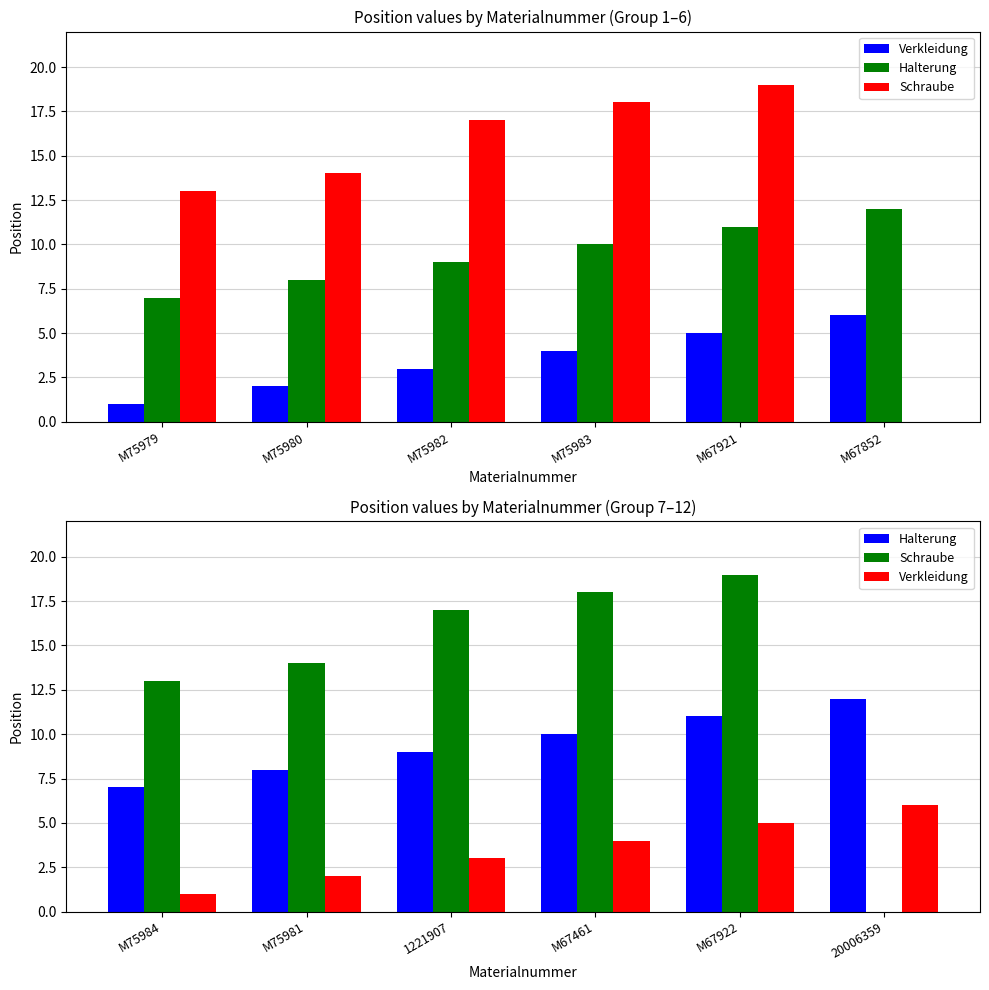

The value of Schraube at M67461 is 18. True or false?

True